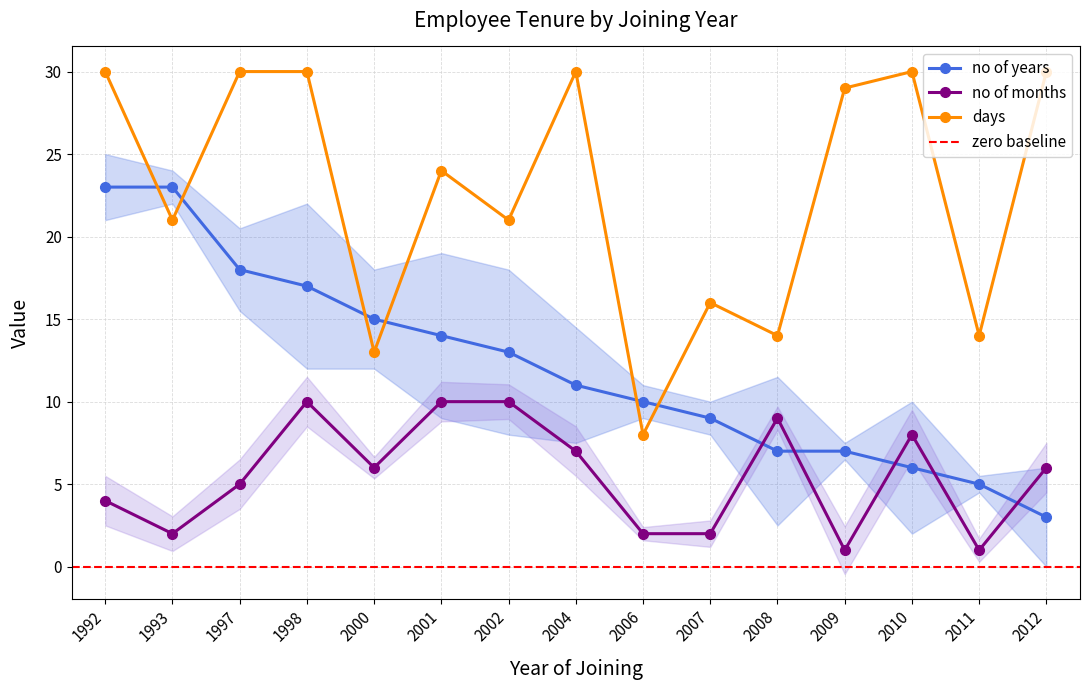

List the series in order of their overall mean, highest first.

days, no of years, no of months